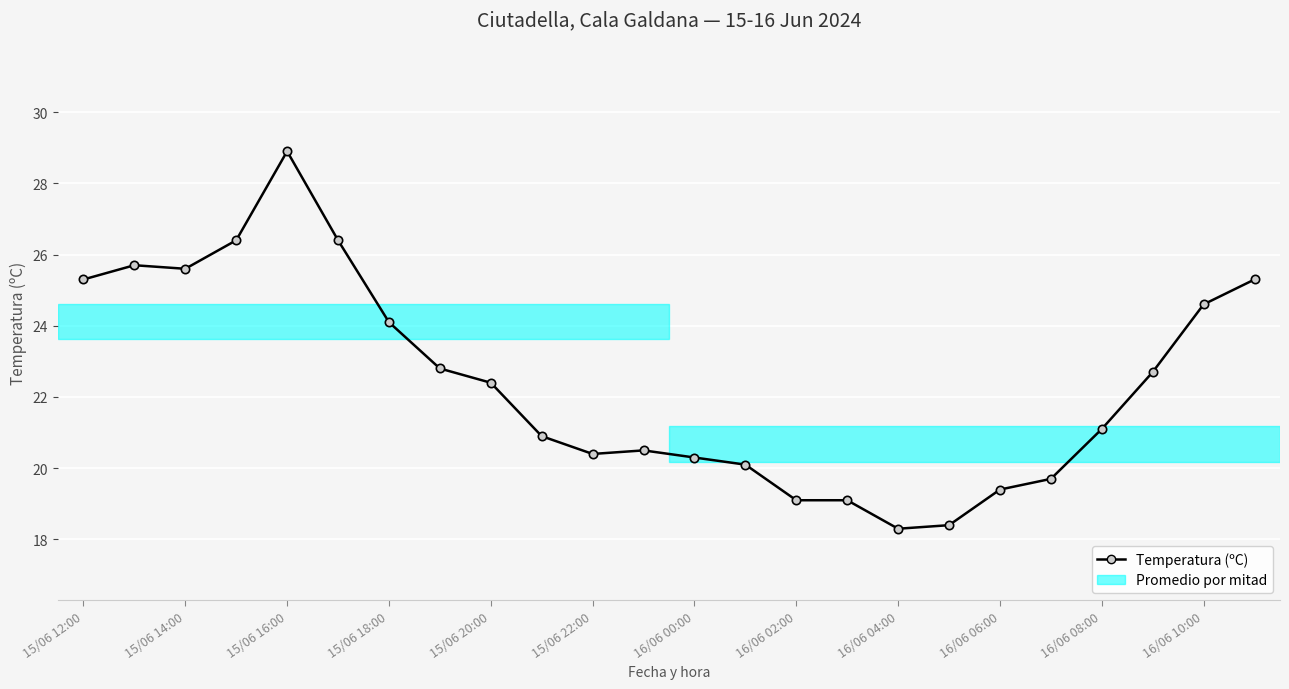

What is the difference between the maximum and minimum values?

10.6